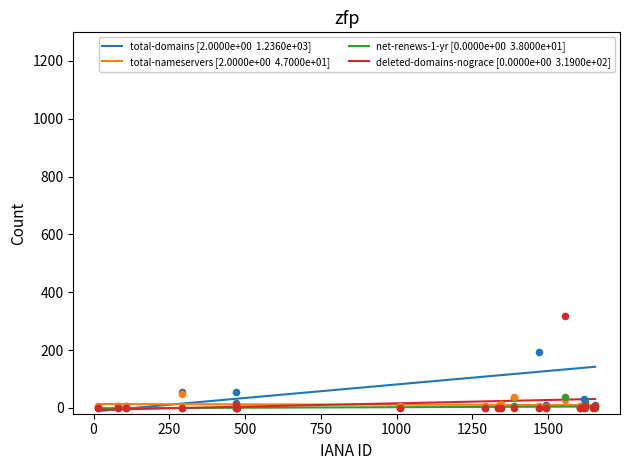

Which series has the largest Y range (max minus min)?

total-domains